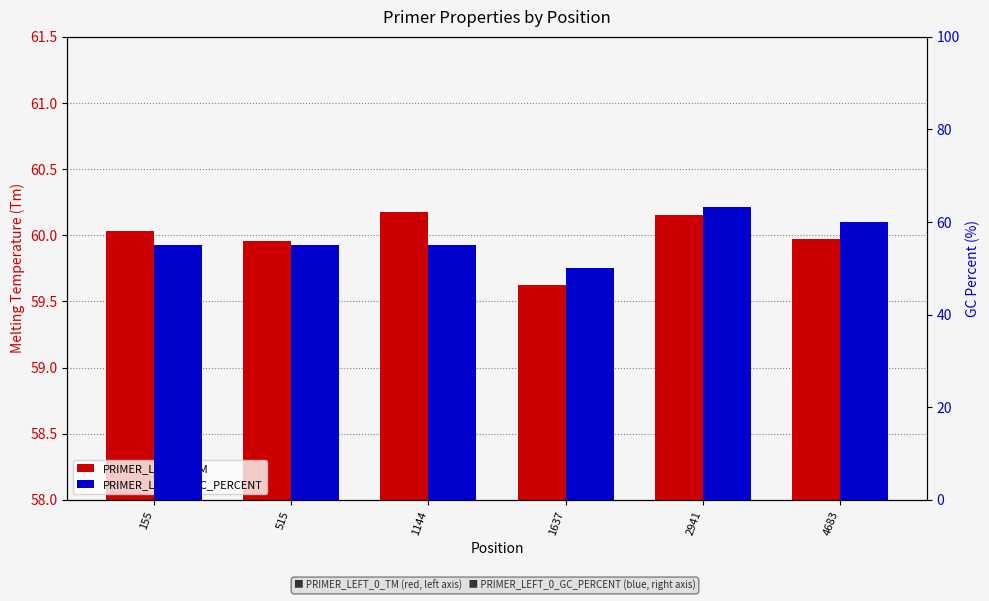

At how many categories does at least one series exceed 55?

6